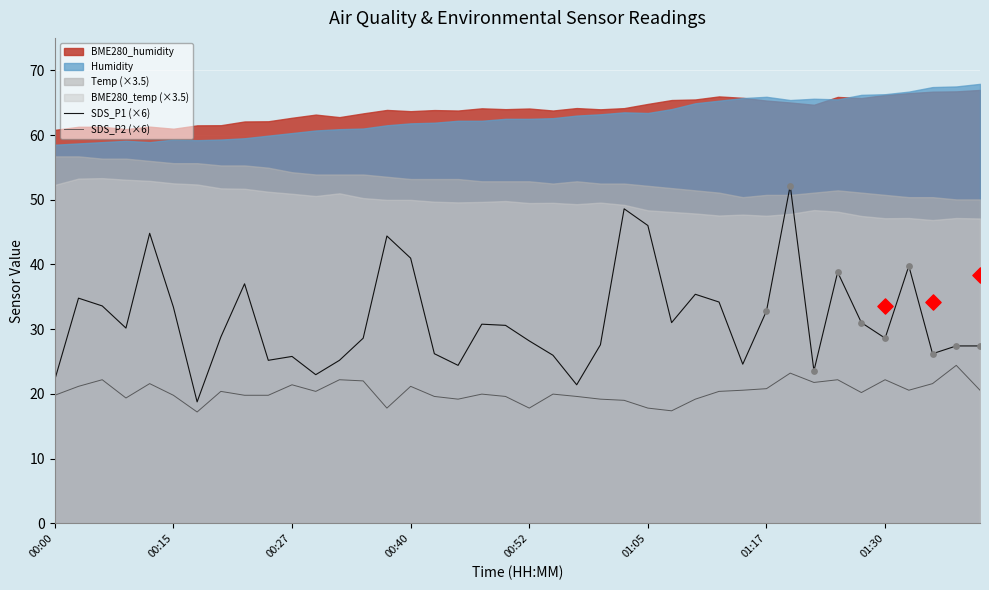

Which series has the largest total across all categories?

SDS_P1 (×6)